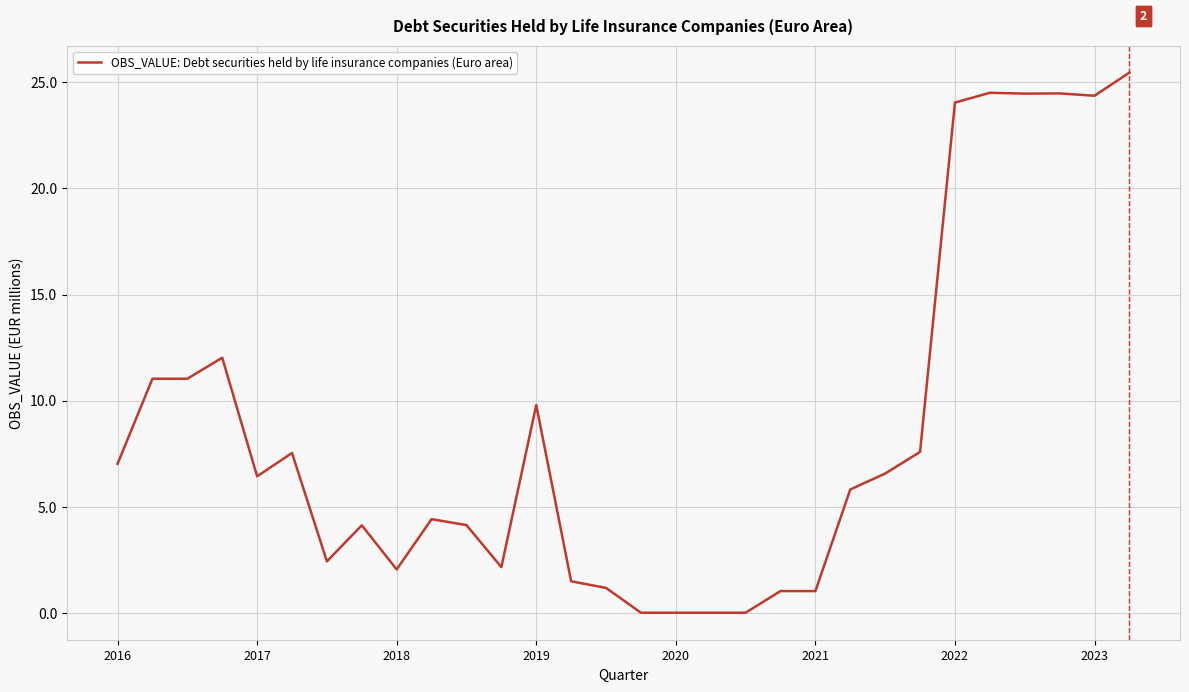

What is the maximum value shown in the chart?

25.5